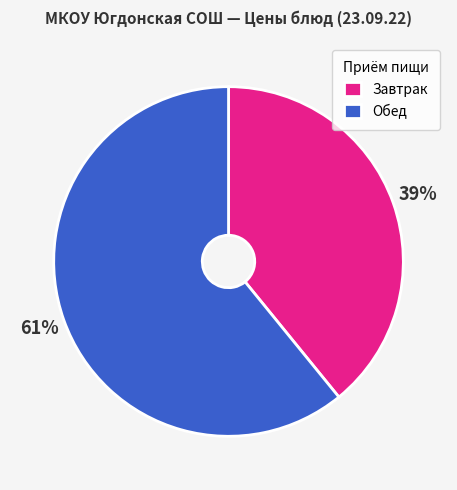

To the nearest percent, what percentage of the pie is Обед?

61%